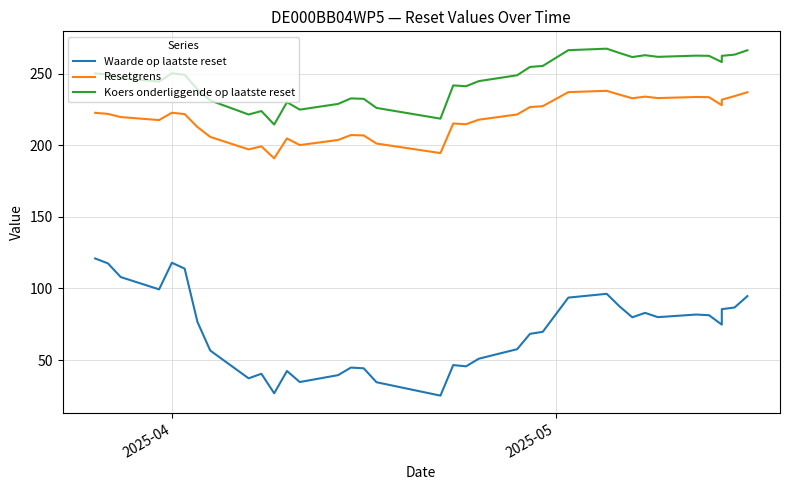

At how many categories does at least one series exceed 240?

26